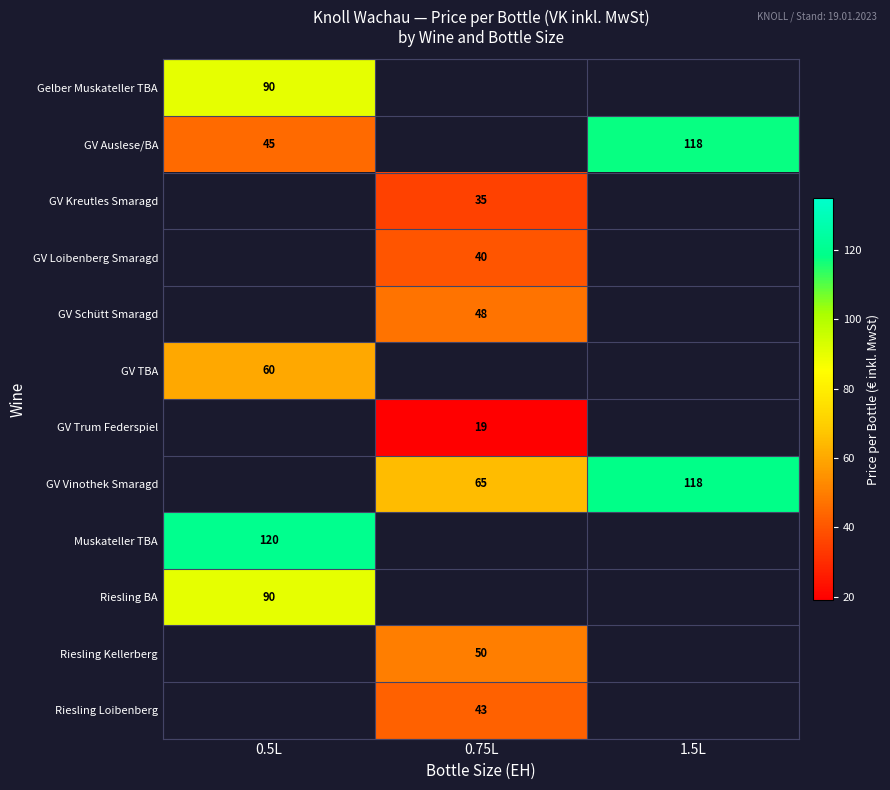

The GV TBA series shows 60 at 0.5L. True or false?

True